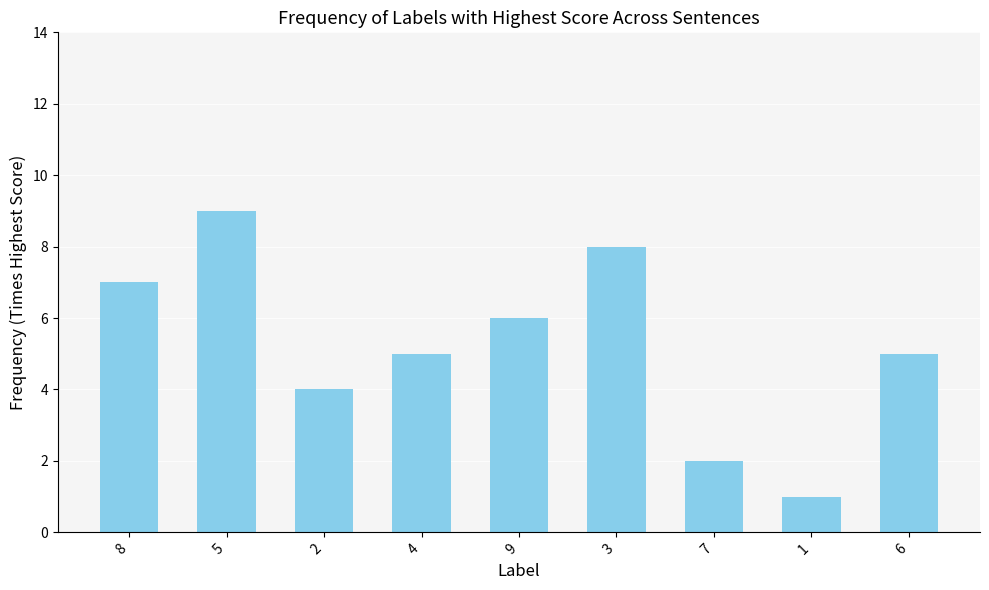

Where does the data first go above 5?

8